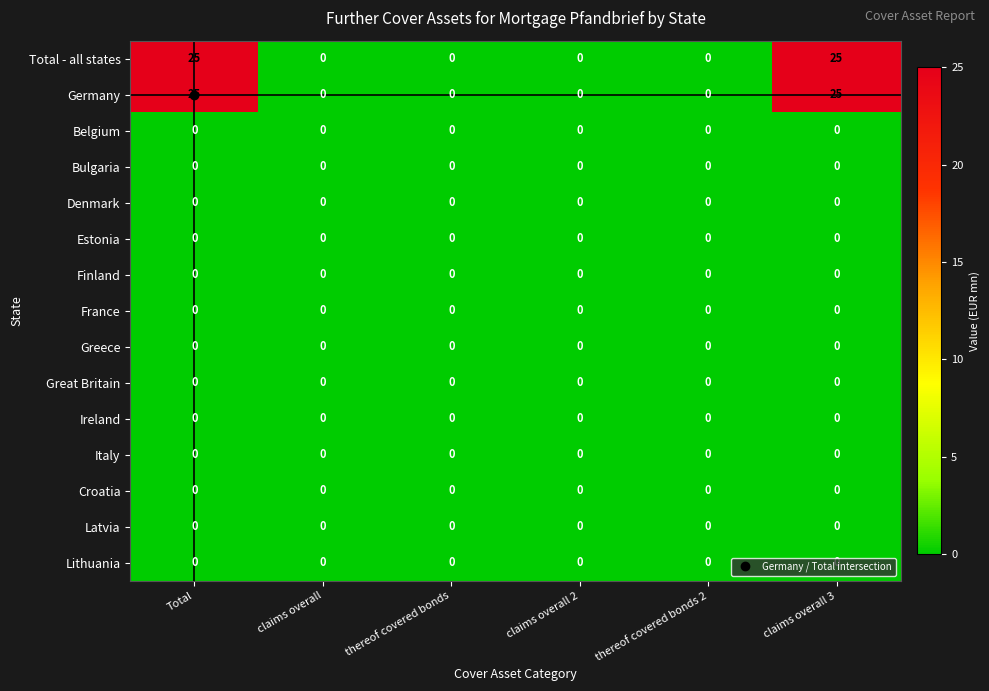

What is the maximum value shown in the chart?

25